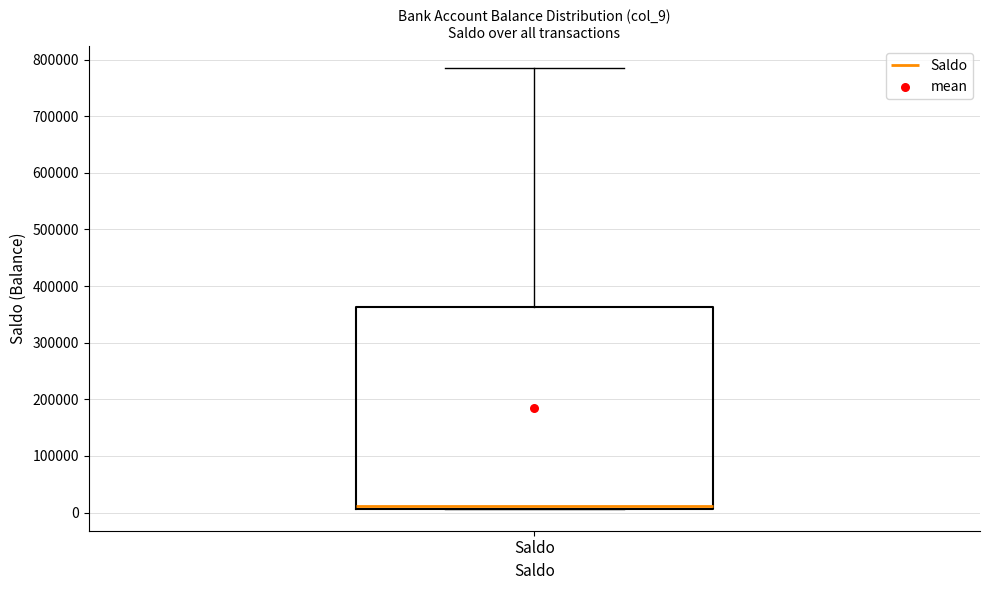

Read this box plot against the y-axis: the position of the median line, the range covered by the box, and the ends of both whiskers. The values are not printed on the chart, so give them approximately, as read against the axis.

median 10000 (just above the box's lower edge), box 10000 to 360000, whiskers 10000 to 780000